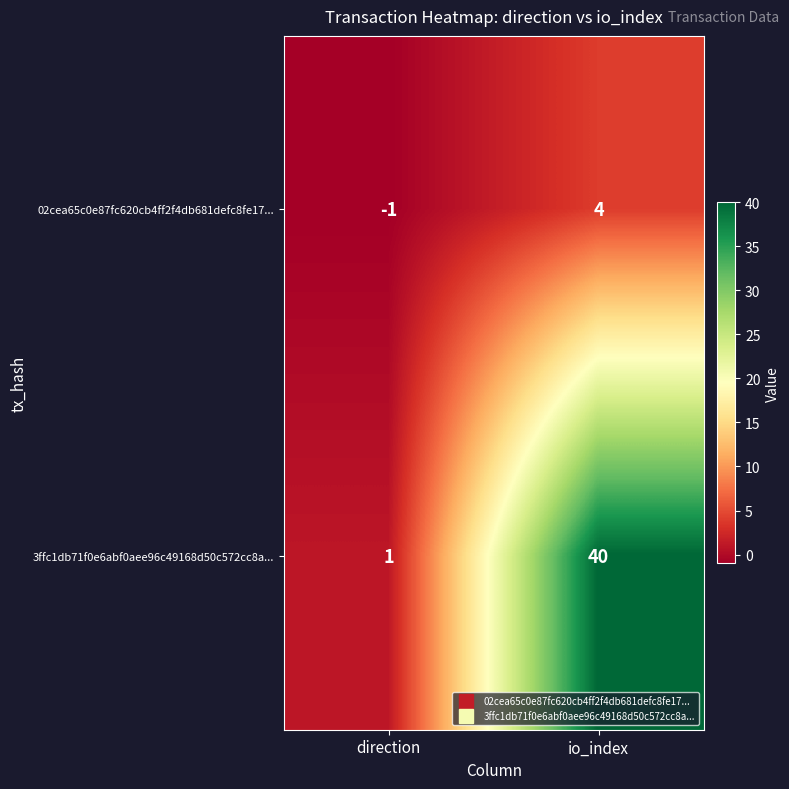

Reading left to right, extract all data points from this chart.

02cea65c0e87fc620cb4ff2f4db681defc8fe17...: direction=-1	io_index=4
3ffc1db71f0e6abf0aee96c49168d50c572cc8a...: direction=1	io_index=40